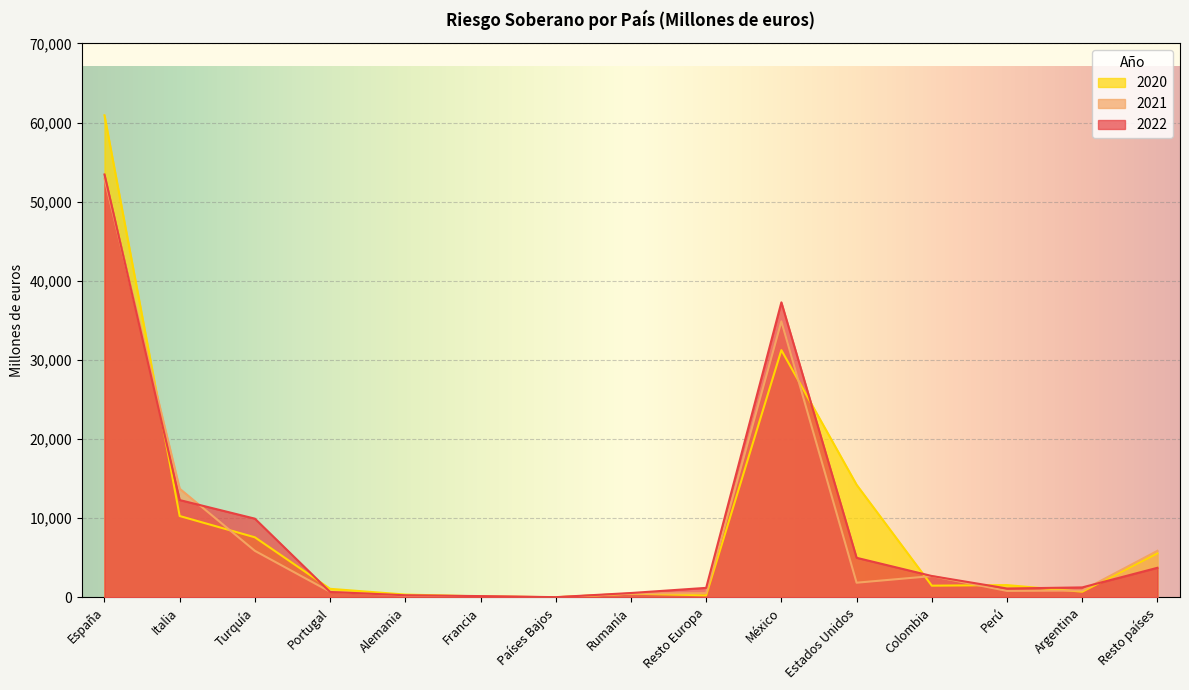

Is it true that 2021 equals 19131 at Italia?

False